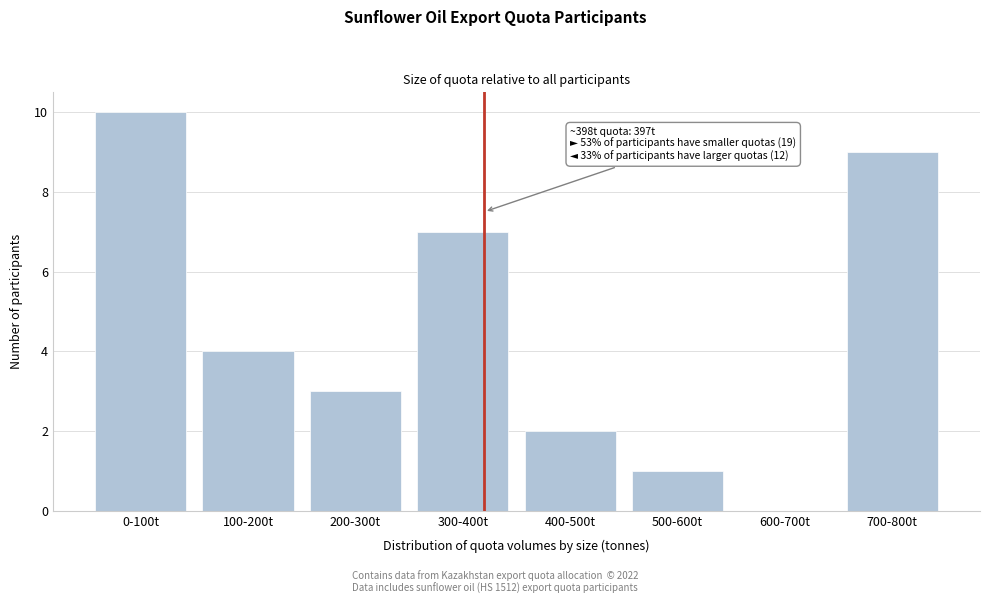

Reading left to right, transcribe all the data shown in this chart.

0-100t=10	100-200t=4	200-300t=3	300-400t=7	400-500t=2	500-600t=1	600-700t=0	700-800t=9